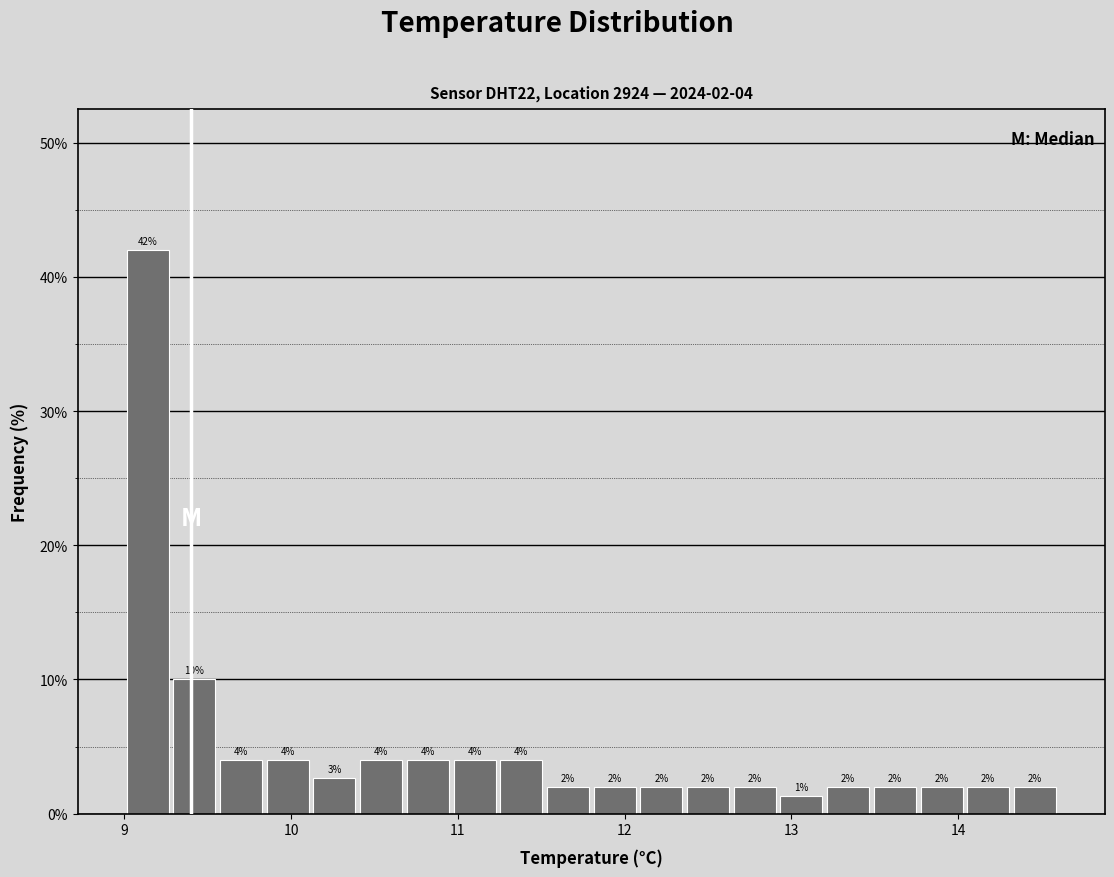

Read against the x-axis, roughly where is the centre of the tallest bar?

9.1